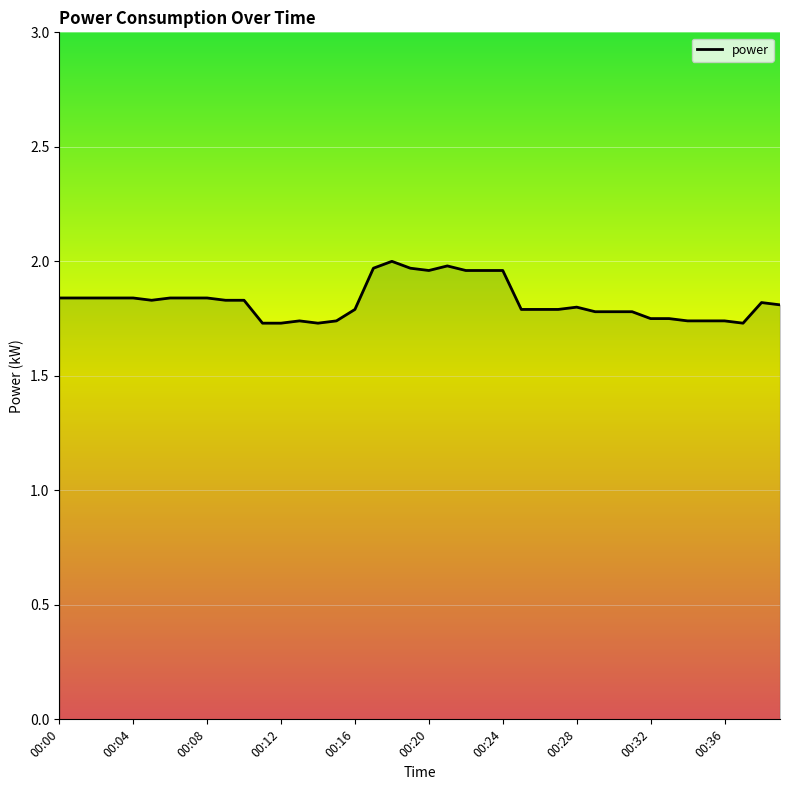

How many lines are shown in the chart?

1